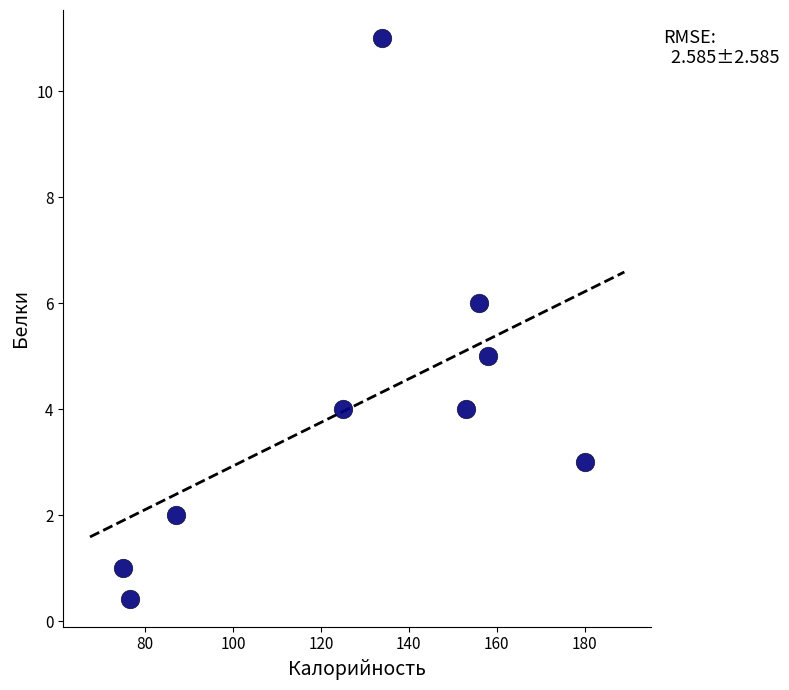

What is the range of Y values (max minus min)?

10.6